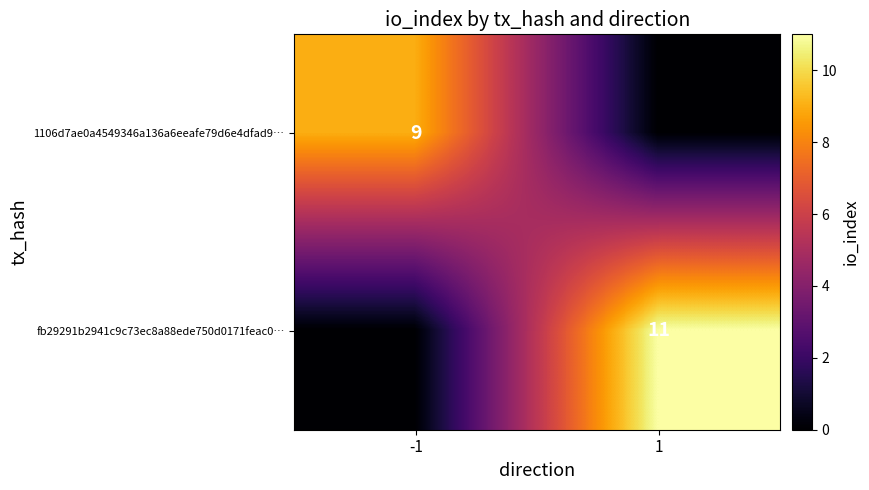

True or false: fb29291b2941c9c73ec8a88ede750d0171feac0… has a value of 8 at 1.

False